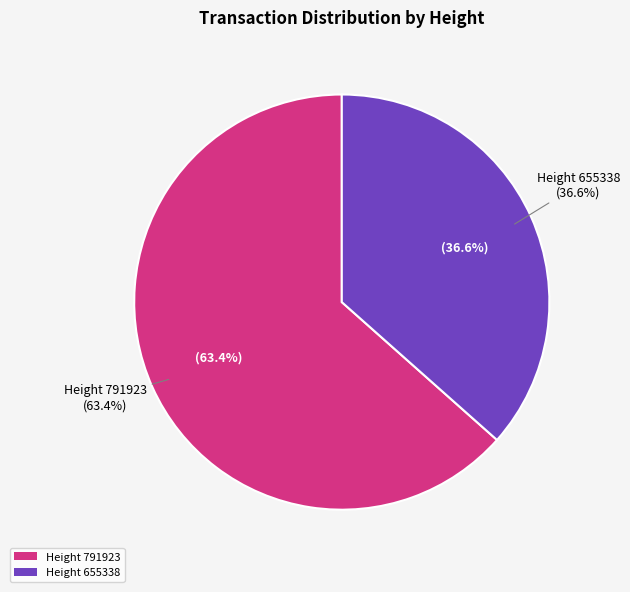

Is it true that 791923 is 73% of the pie?

False